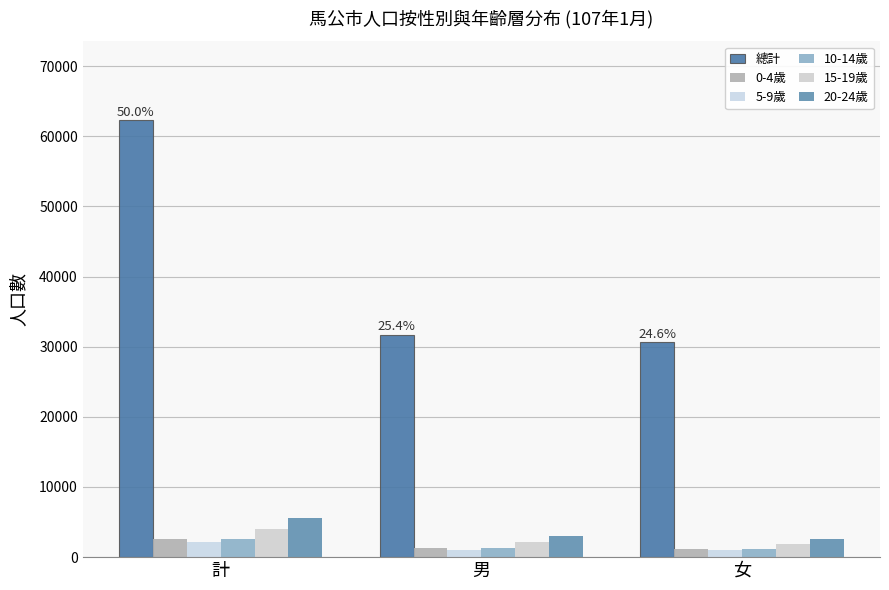

Count the number of categories in the chart.

3